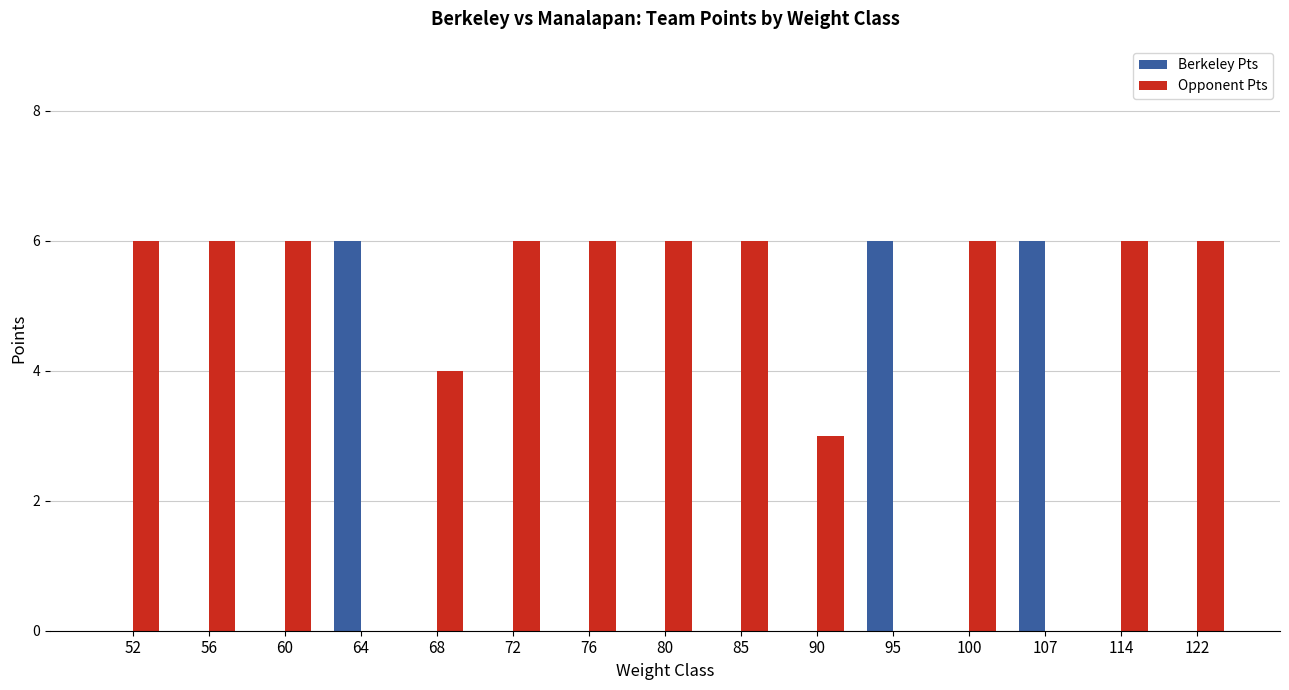

Is the value of Berkeley Pts at 64 greater than the value of Opponent Pts at 107?

Yes